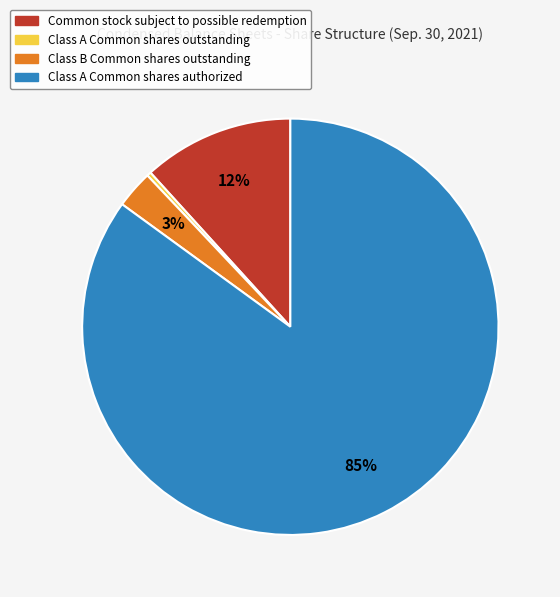

True or false: Class A Common shares authorized accounts for 85% of the total.

True